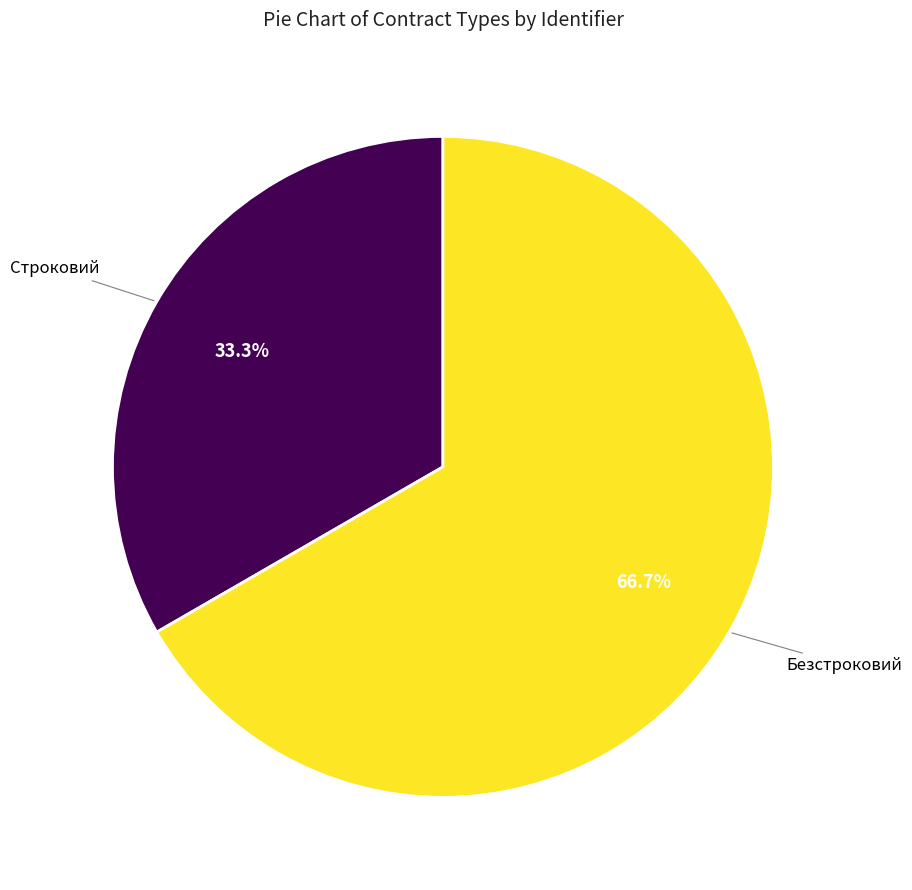

Does any single category account for the majority?

Yes